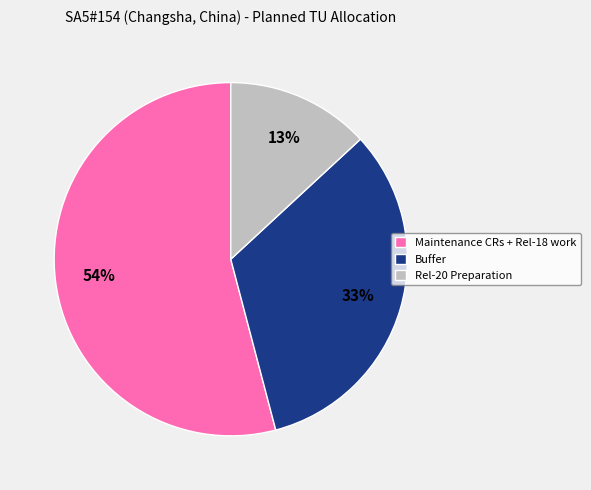

Count the number of slices in the pie.

3